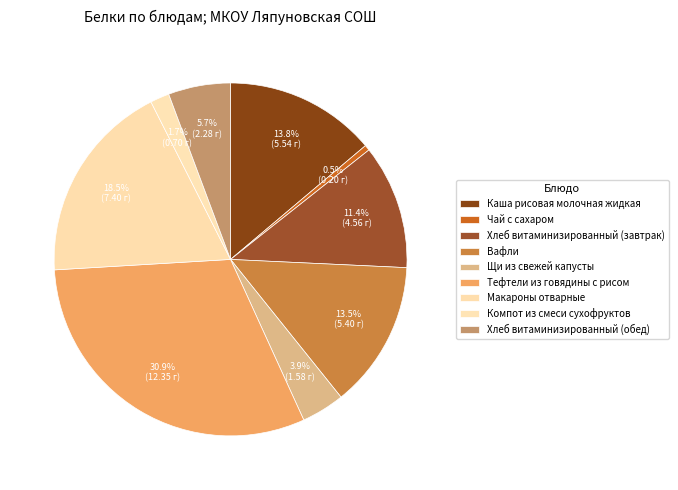

True or false: Тефтели из говядины с рисом accounts for 31% of the total.

True